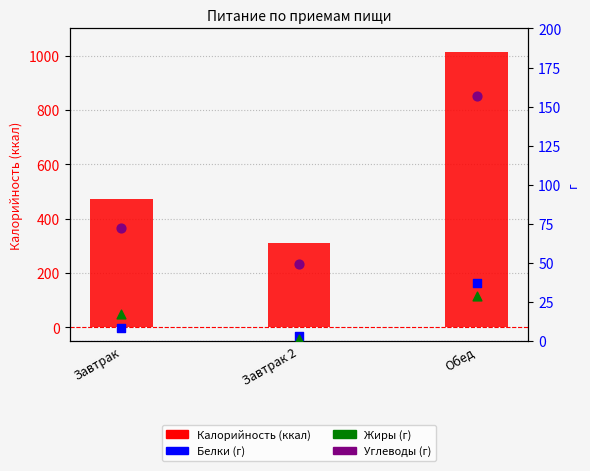

What are all the series names shown in the legend?

Калорийность, Белки, Жиры, Углеводы